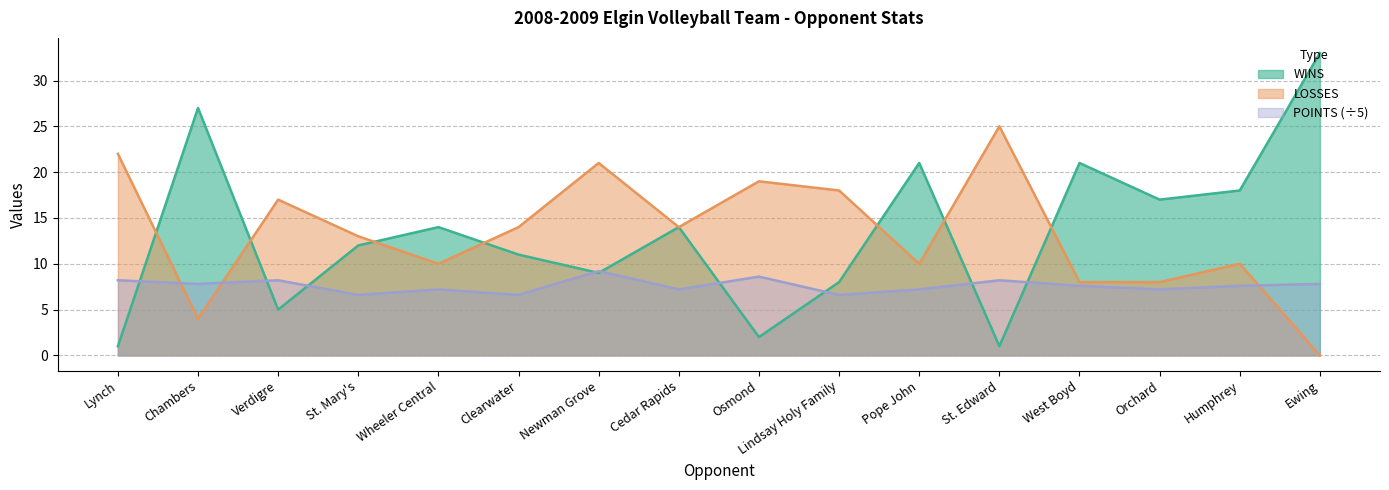

How many distinct data groups are displayed?

3